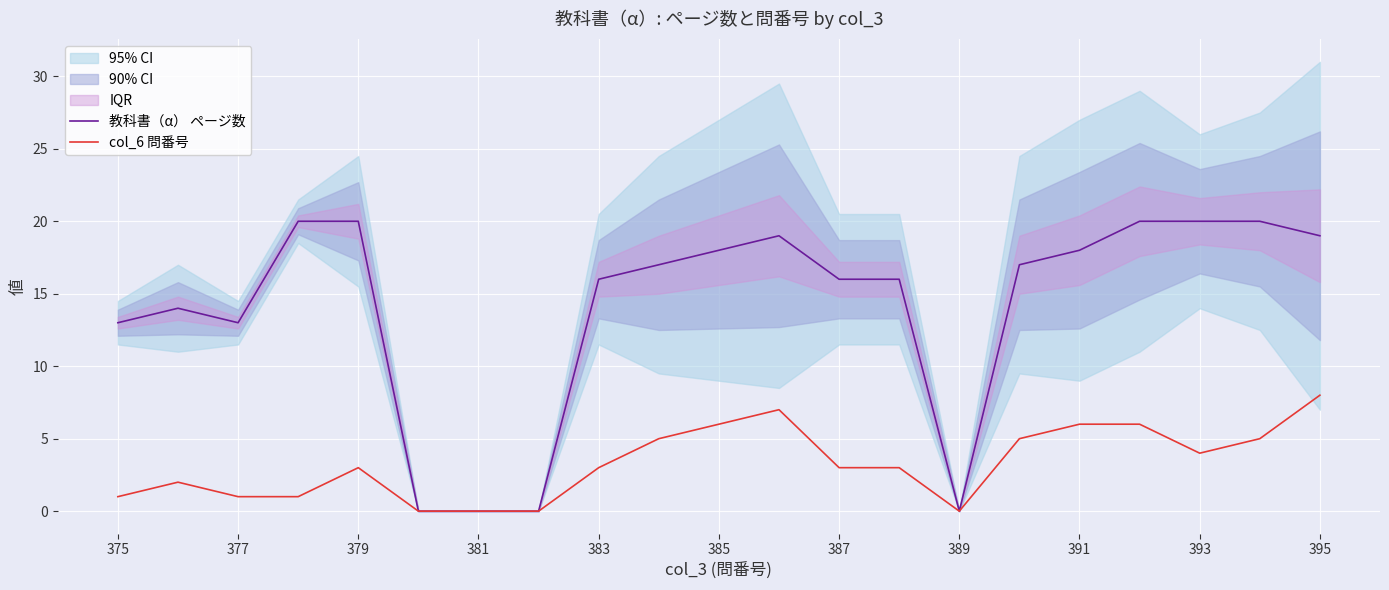

The col_6 問番号 series shows 10 at 385. True or false?

False